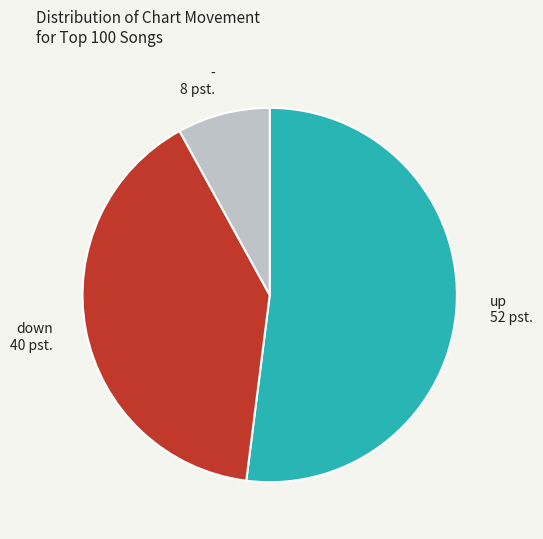

Rank the categories by value from lowest to highest.

-, down, up